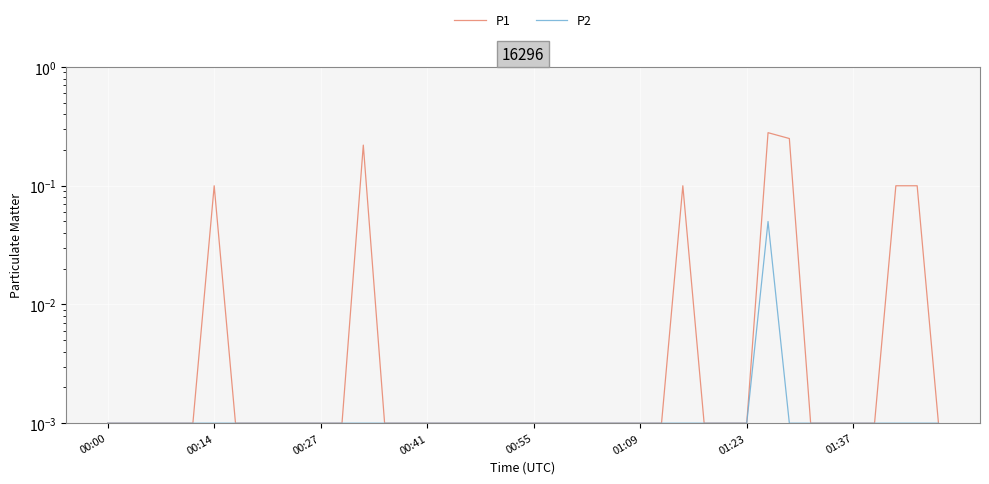

List the series in order of their peak value, highest first.

P1, P2